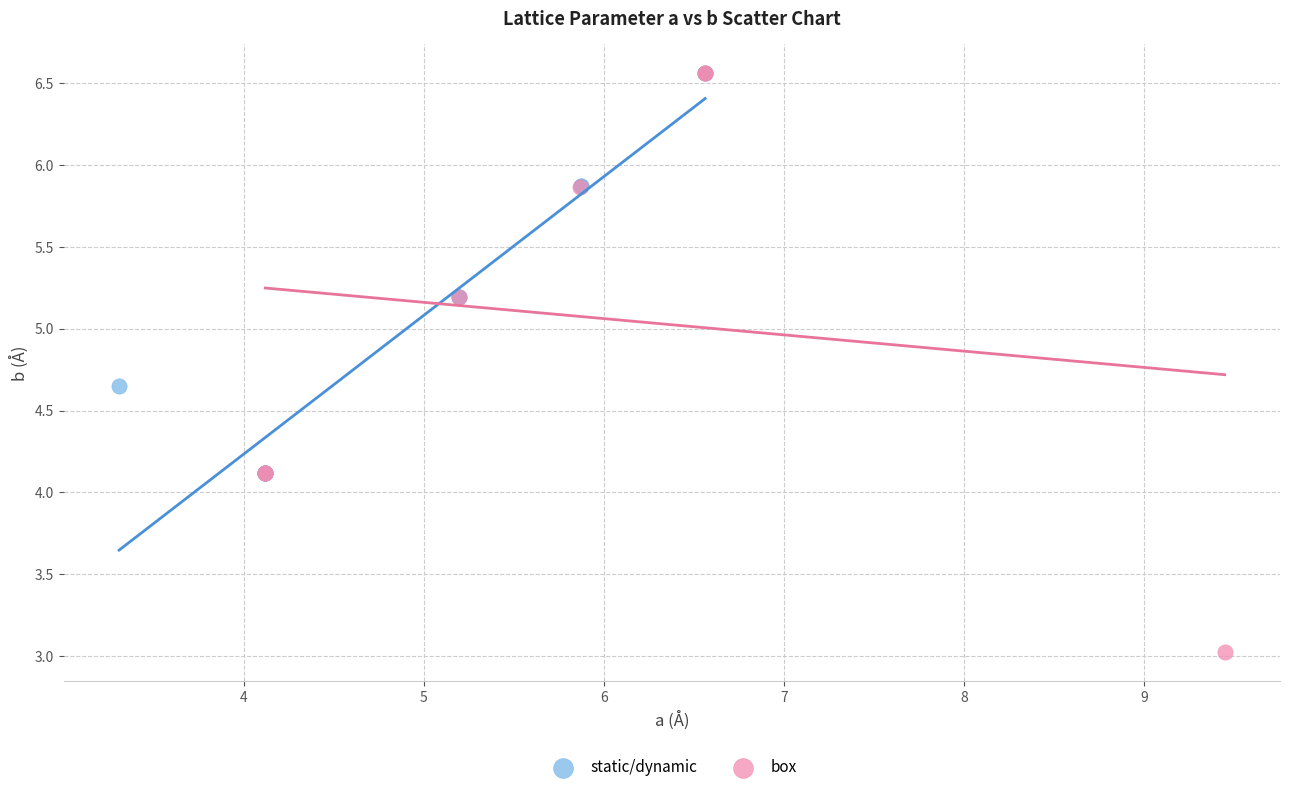

Which series has the largest Y range (max minus min)?

box